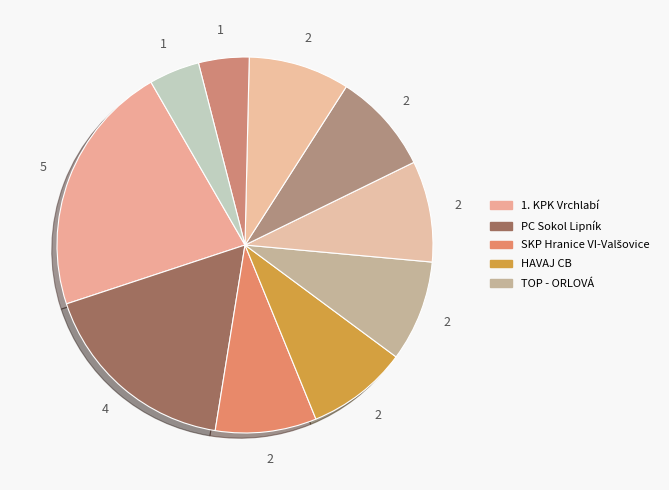

How many slices are in this pie chart?

10